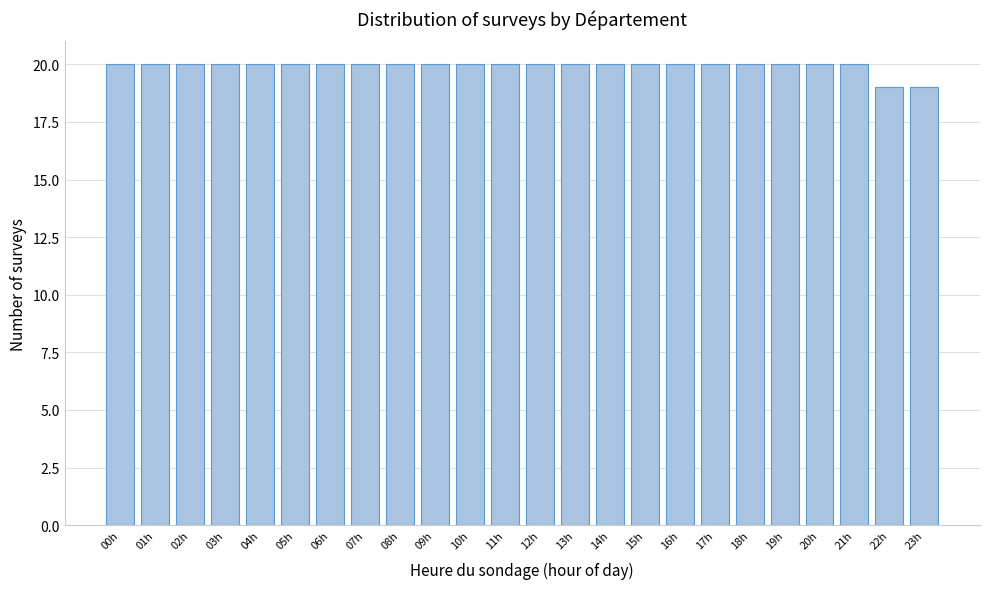

Reading right to left, list all the values displayed in this chart.

19	19	20	20	20	20	20	20	20	20	20	20	20	20	20	20	20	20	20	20	20	20	20	20